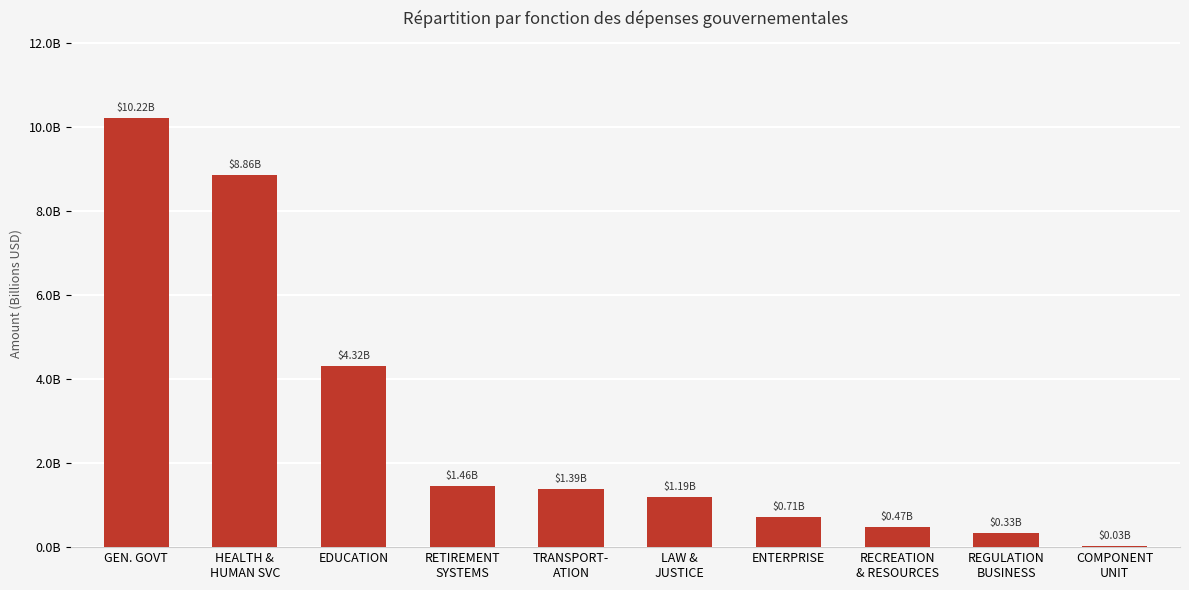

Reading left to right, list all the values displayed in this chart.

GEN. GOVT=10221645700.9	HEALTH &
HUMAN SVC=8864234476.9	EDUCATION=4324601504.3	RETIREMENT
SYSTEMS=1457148371.2	TRANSPORT-
ATION=1390661019.9	LAW &
JUSTICE=1186476348.3	ENTERPRISE=708356078.4	RECREATION
& RESOURCES=469135427.6	REGULATION
BUSINESS=331225891.1	COMPONENT
UNIT=28904027.4